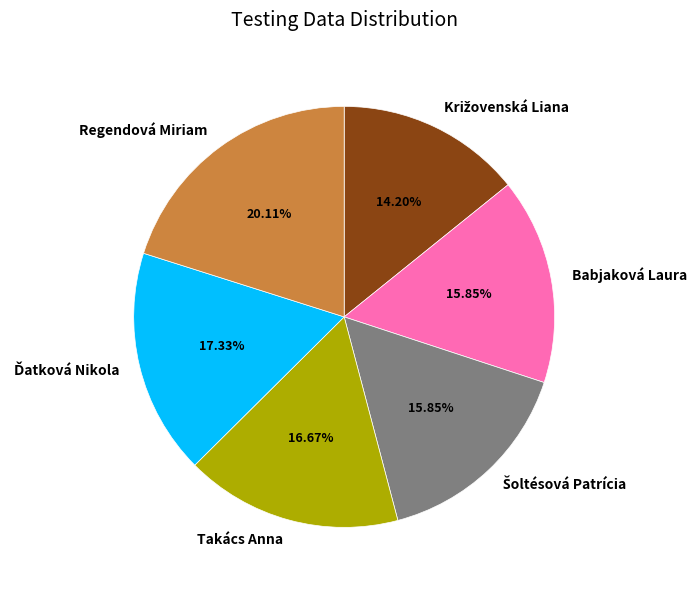

Does any single category account for the majority?

No